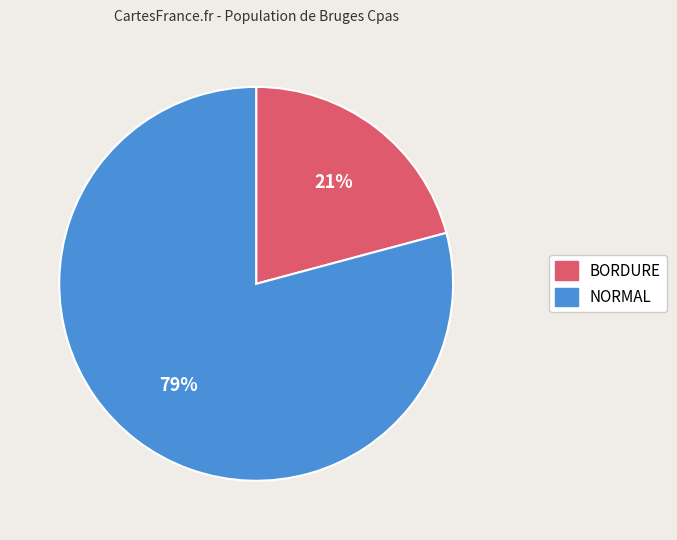

Do NORMAL and BORDURE together represent more than half of the pie?

Yes